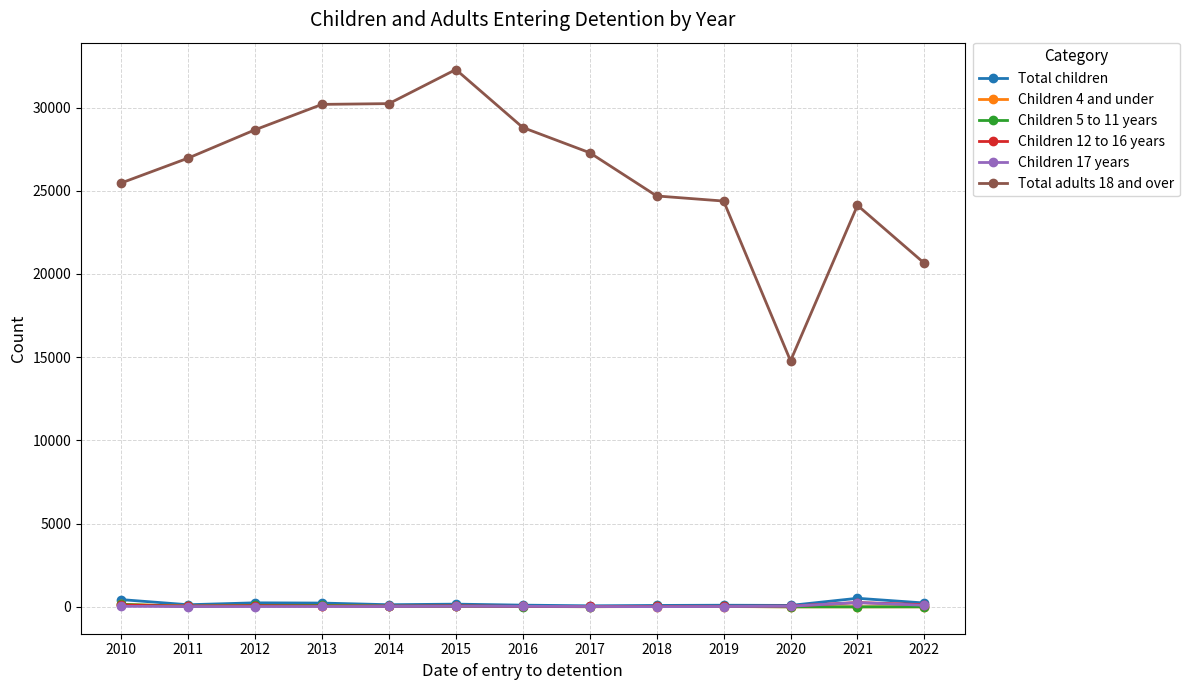

Which series has the widest spread of values?

Total adults 18 and over